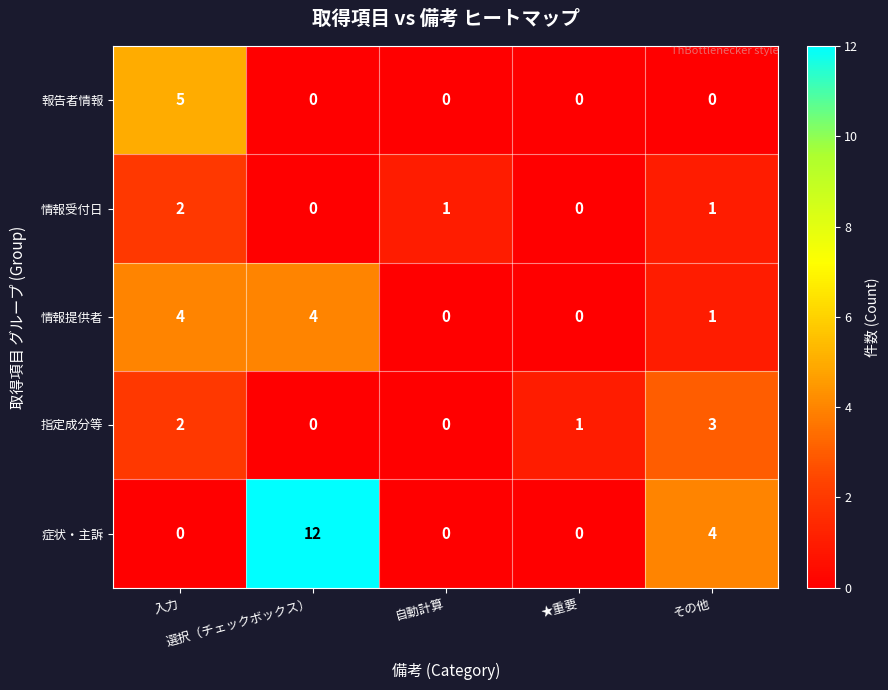

Which series has the widest spread of values?

症状・主訴